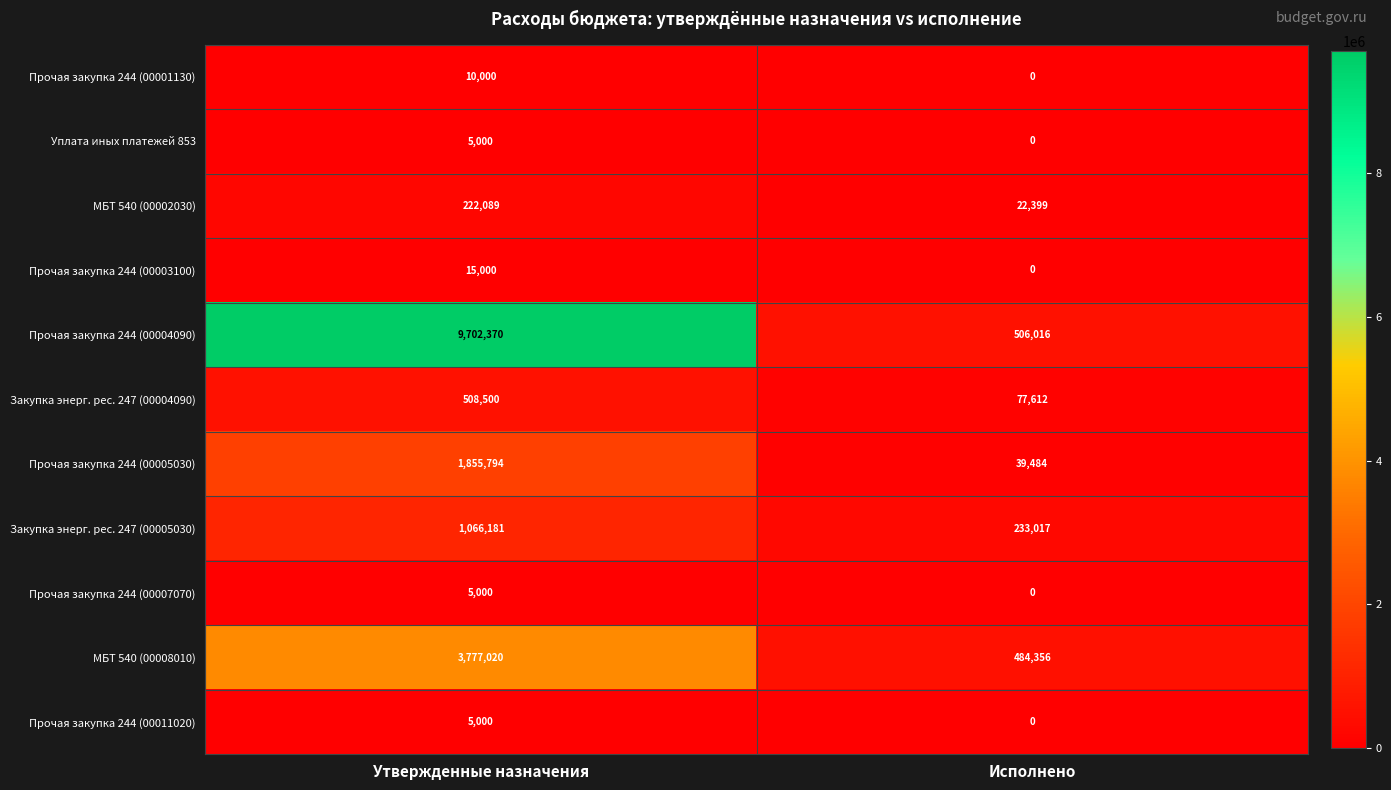

Which series changed the most between Утвержденные назначения and Исполнено?

Прочая закупка 244 (00004090)